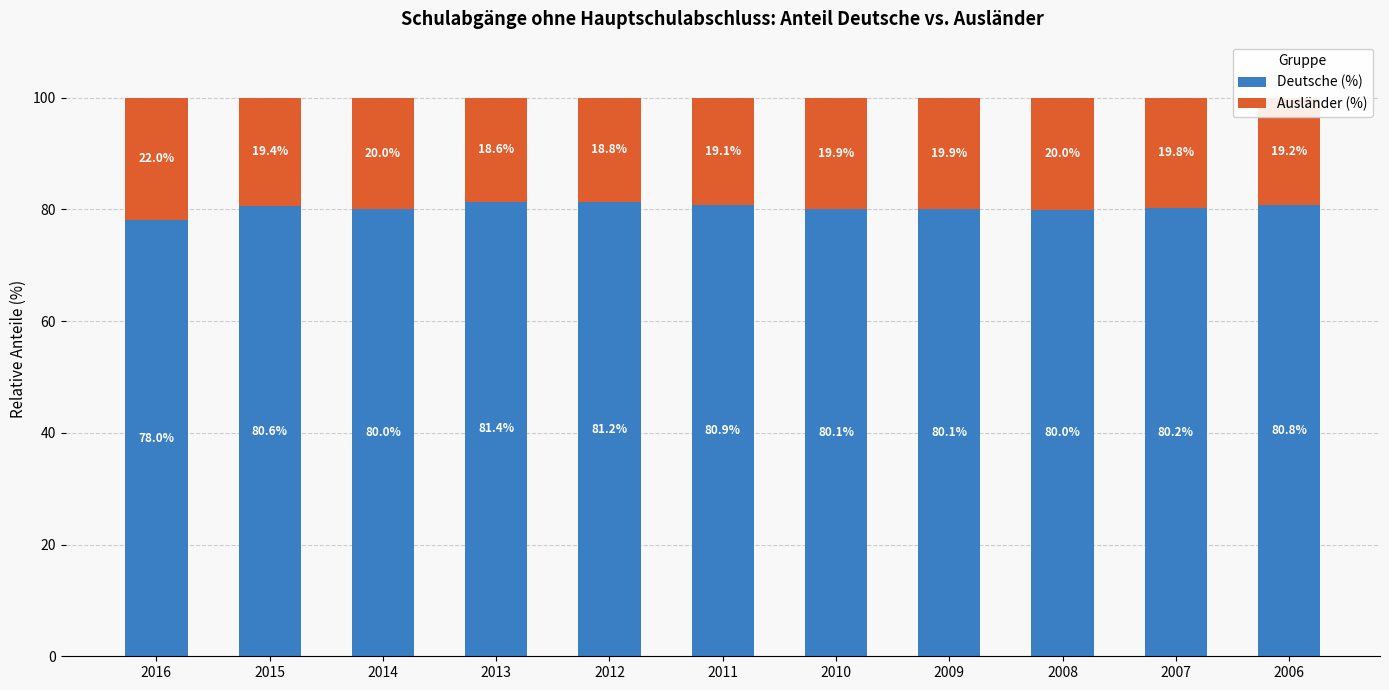

Is it true that Deutsche (%) equals 80.1 at 2010?

True